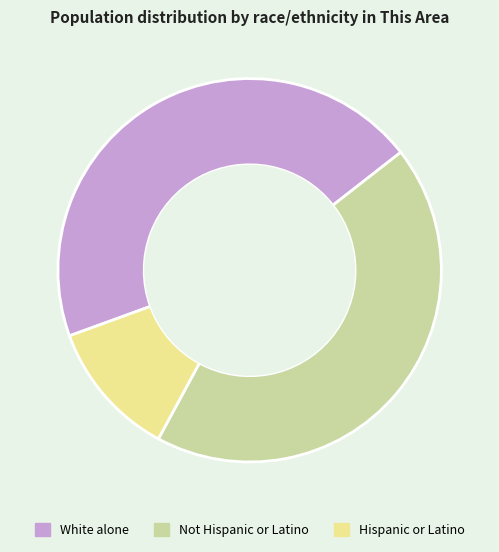

Does any single category account for the majority?

No